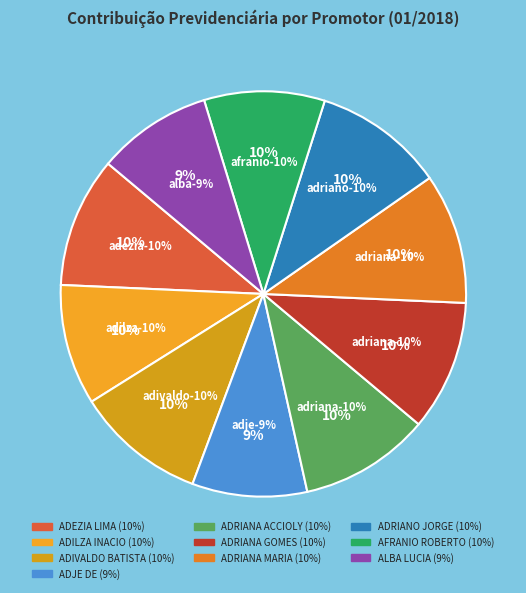

To the nearest percent, what is the average slice percentage?

10%